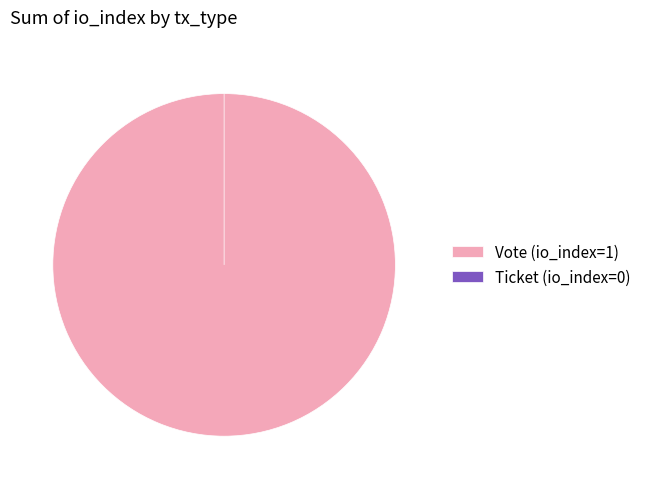

To the nearest percent, what is the difference between the largest and smallest slice percentages?

100%